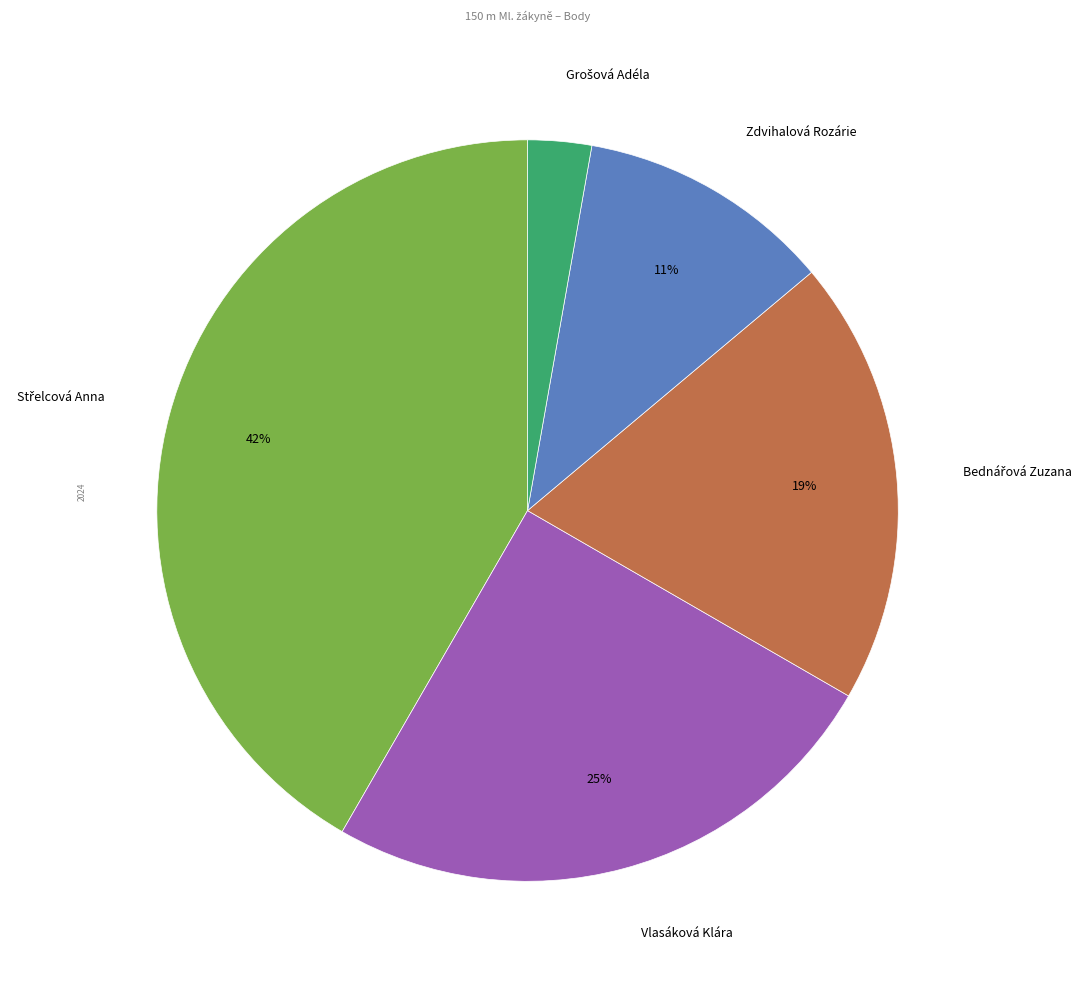

Count the number of slices in the pie.

5